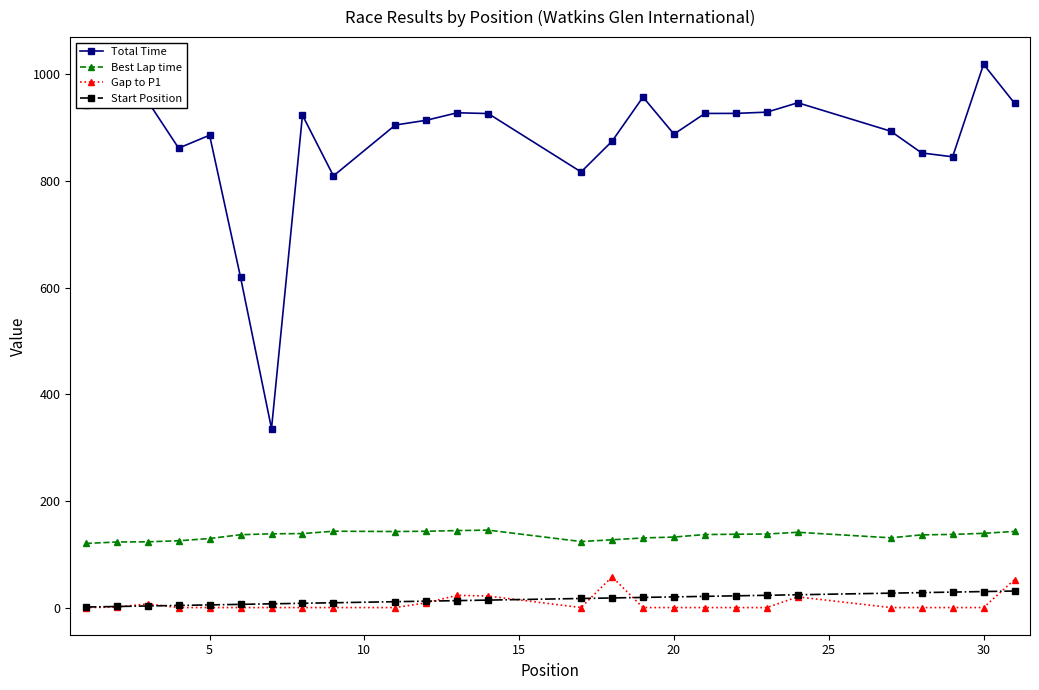

Which series has the largest range (max minus min)?

Total Time